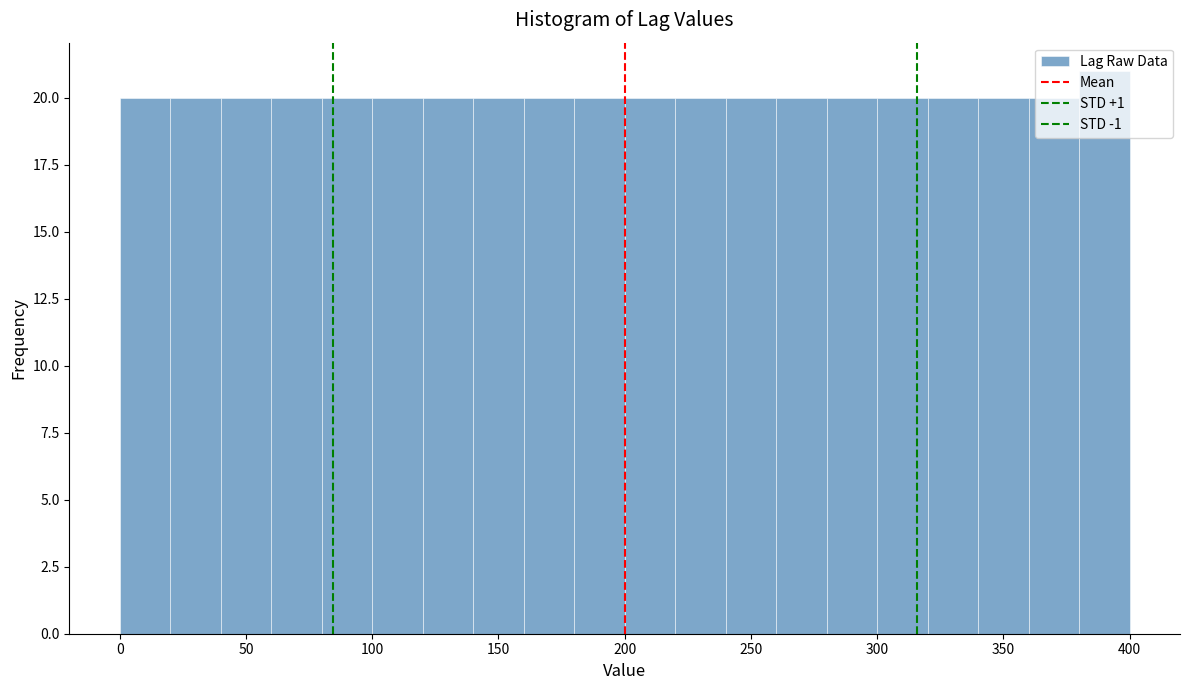

What is the height of the bar covering 320 to 340 on the x-axis? The values are not printed on the chart, so give them approximately, as read against the axis.

20